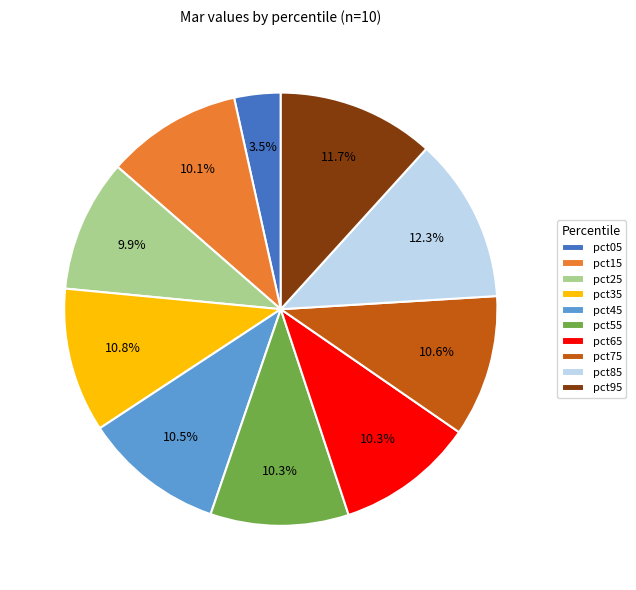

Combined, do pct15 and pct85 account for over 50%?

No